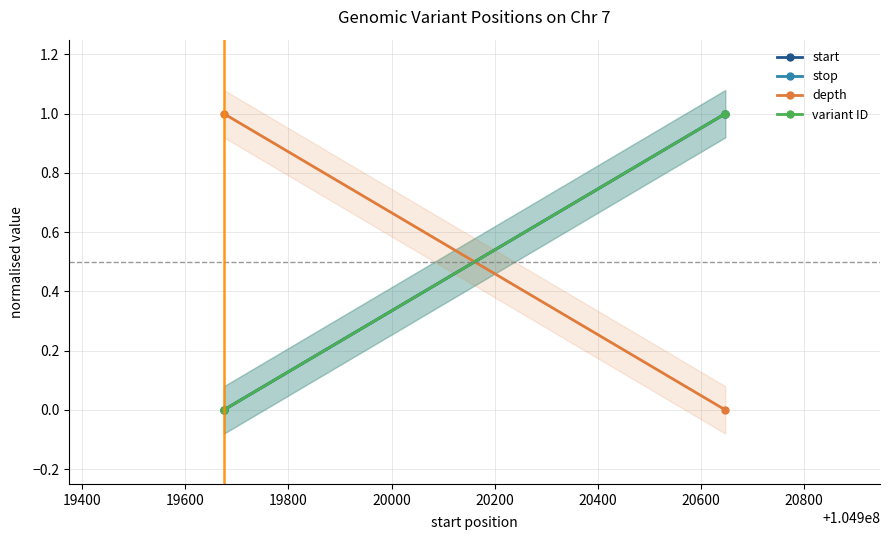

Which series has the largest range (max minus min)?

start